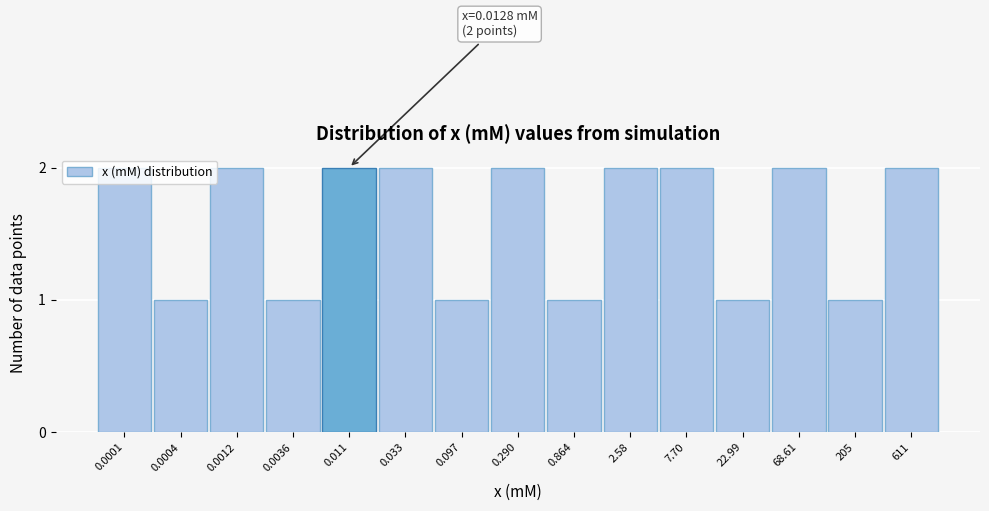

Is it true that the value at 0.033 is 2?

True